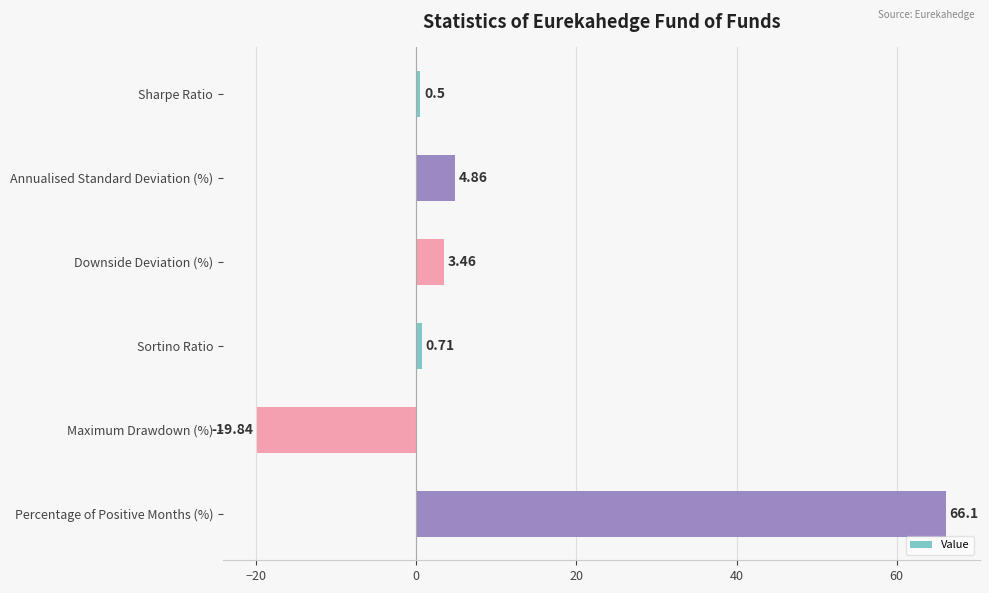

What is the label of the 3rd bar from the top?

Downside Deviation (%)